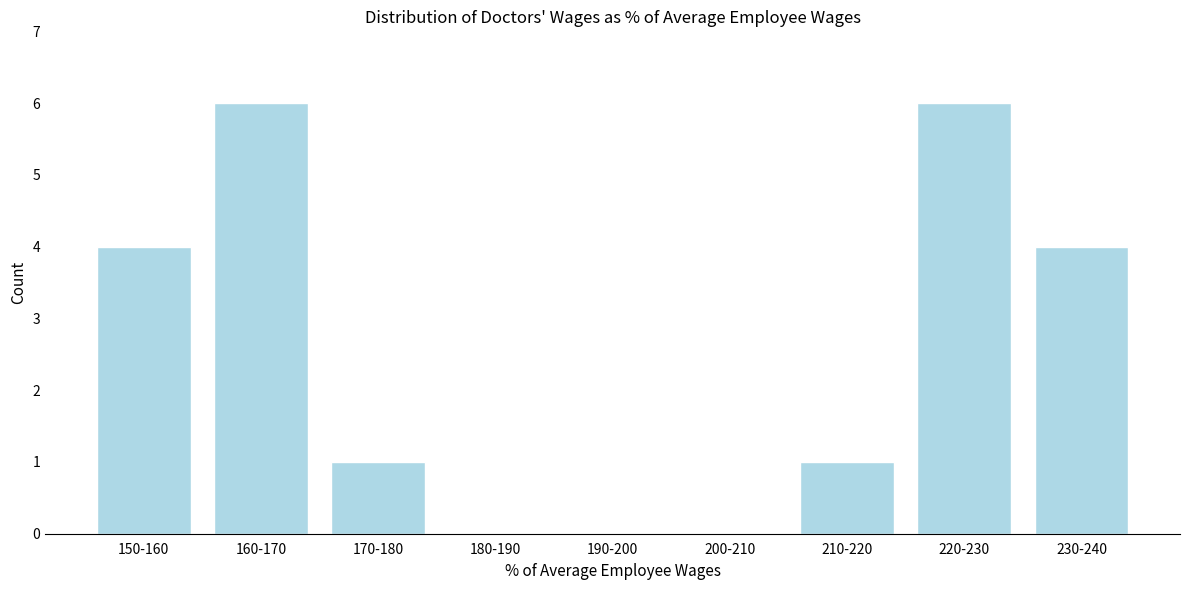

Reading left to right, extract all data points from this chart.

150-160=4	160-170=6	170-180=1	180-190=0	190-200=0	200-210=0	210-220=1	220-230=6	230-240=4